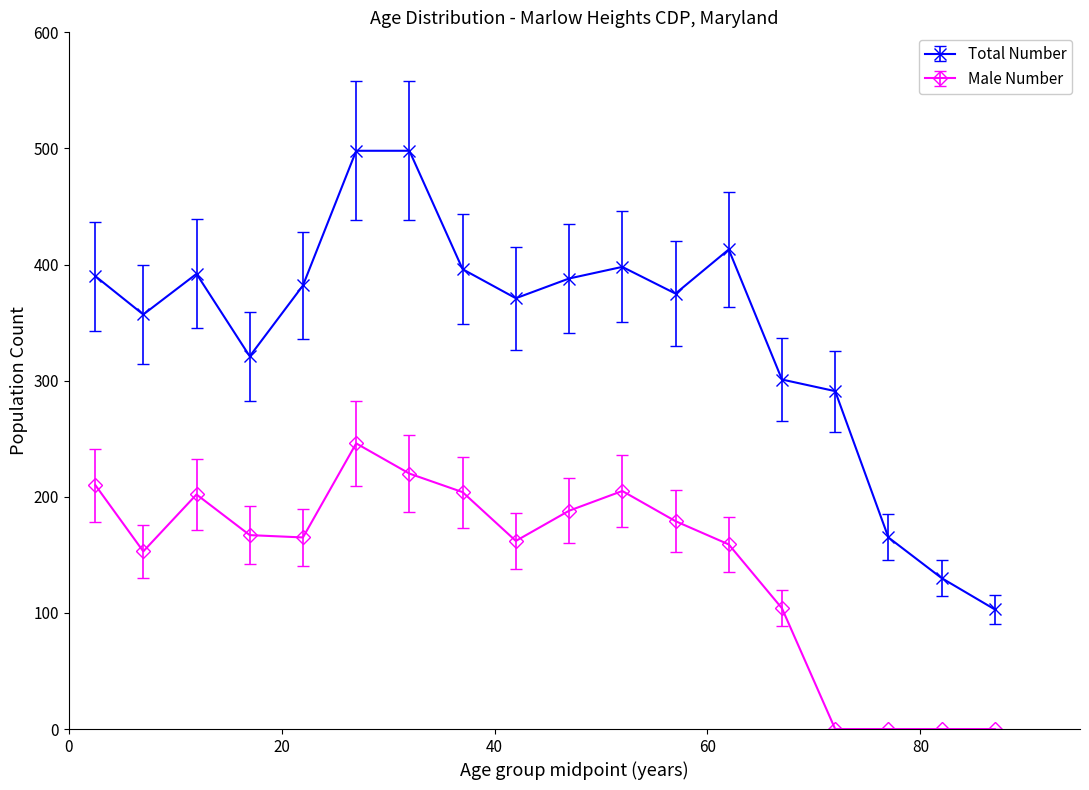

True or false: Total Number has more than 2 interior local peaks.

True